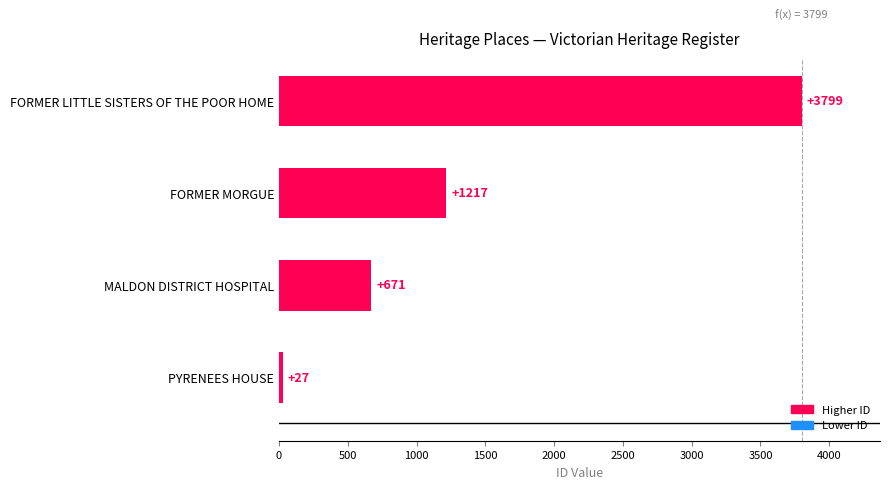

Which label corresponds to the largest value in the chart?

FORMER LITTLE SISTERS OF THE POOR HOME